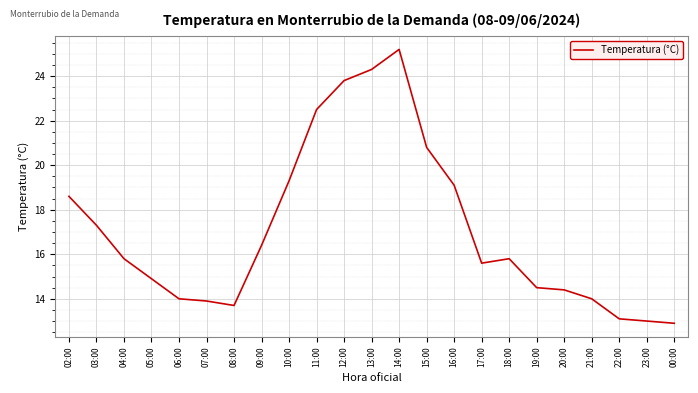

Approximately how many times larger is the value at 19:00 compared to 07:00?

1.0